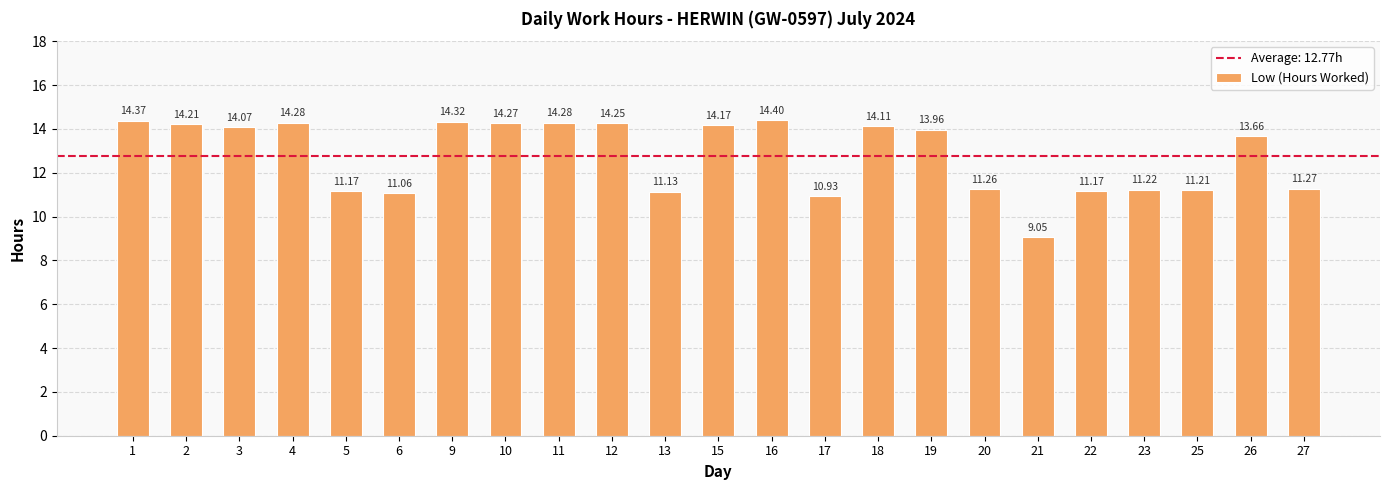

What is the maximum value shown in the chart?

14.4